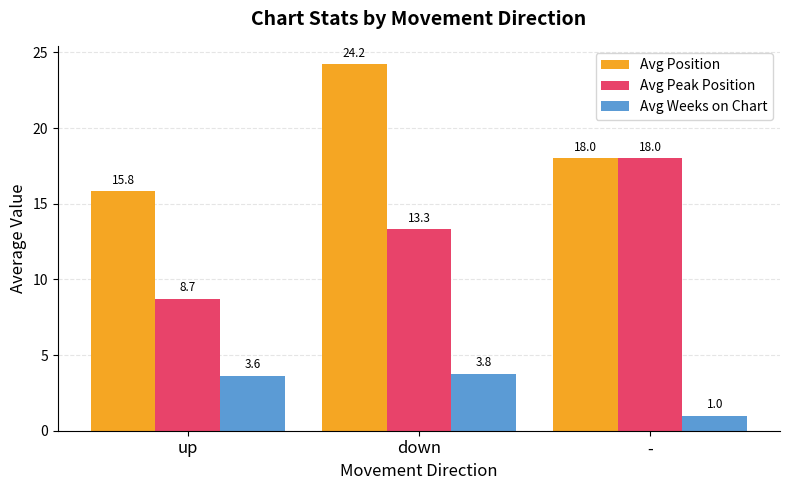

The Avg Position series shows 7.7 at -. True or false?

False